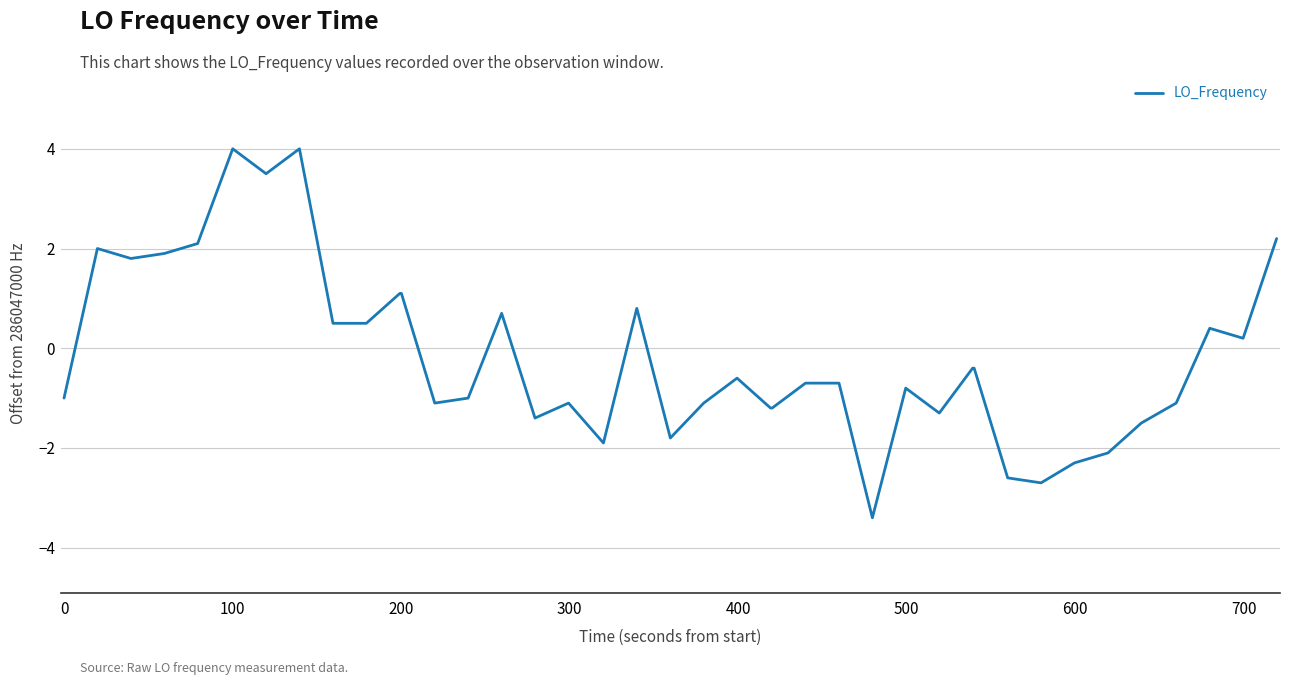

What is the difference between the maximum and minimum values?

7.4